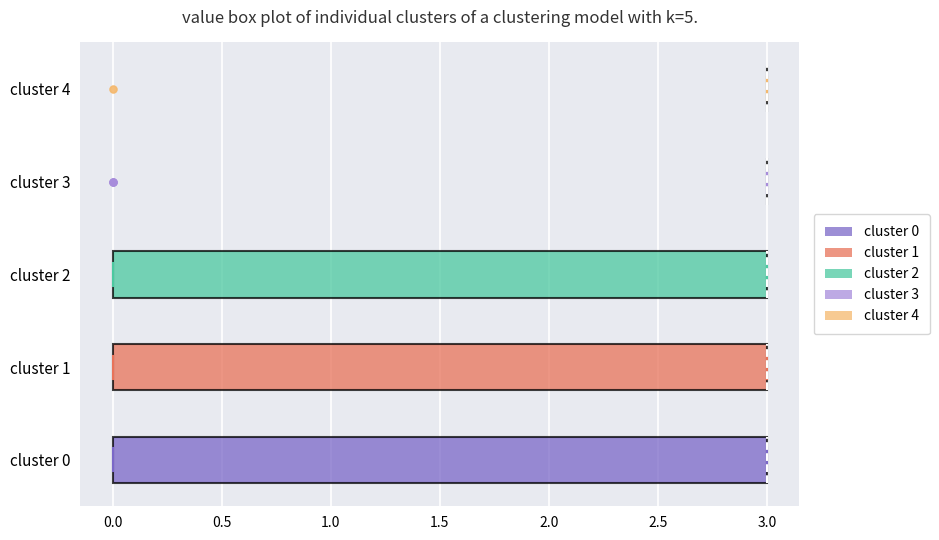

Reading bottom to top, transcribe this box plot: for each box, give where its median line is, the range the box spans, and where its two whiskers end, as read against the x-axis. The values are not printed on the chart, so give them approximately, as read against the axis.

cluster 0: median 3 (drawn on the box's right edge), box 0 to 3, whiskers 0 to 3
cluster 1: median 3 (drawn on the box's right edge), box 0 to 3, whiskers 0 to 3
cluster 2: median 3 (drawn on the box's right edge), box 0 to 3, whiskers 0 to 3
cluster 3: box collapsed to a line at 3, whiskers 3 to 3
cluster 4: box collapsed to a line at 3, whiskers 3 to 3